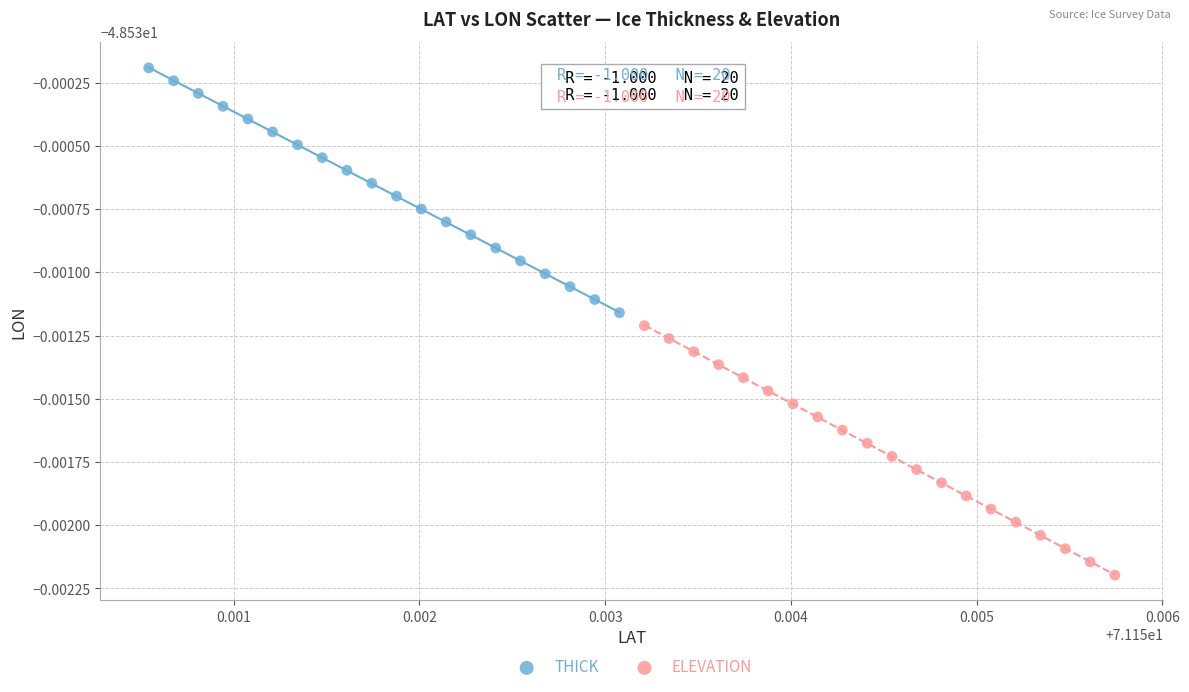

Which series reaches the minimum Y coordinate?

ELEVATION